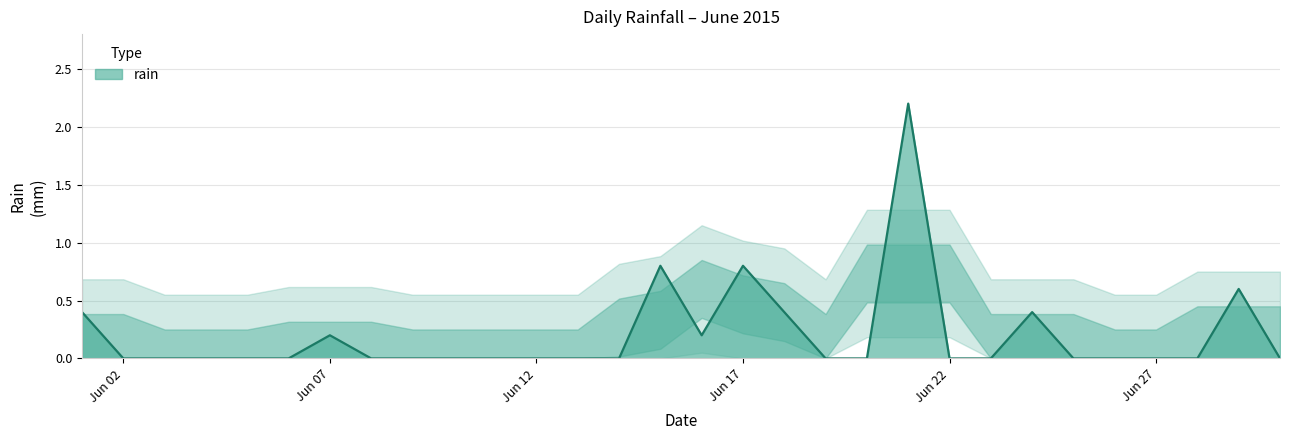

What is the difference between the maximum and minimum values?

2.2